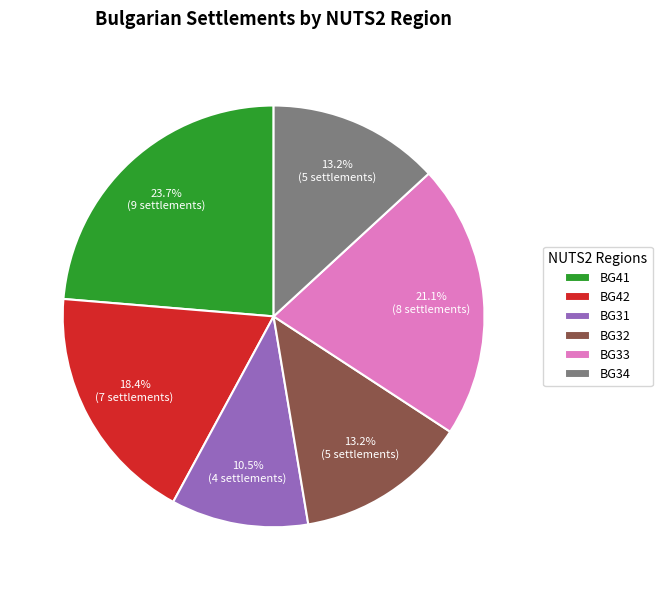

Which slice is the smallest?

BG31